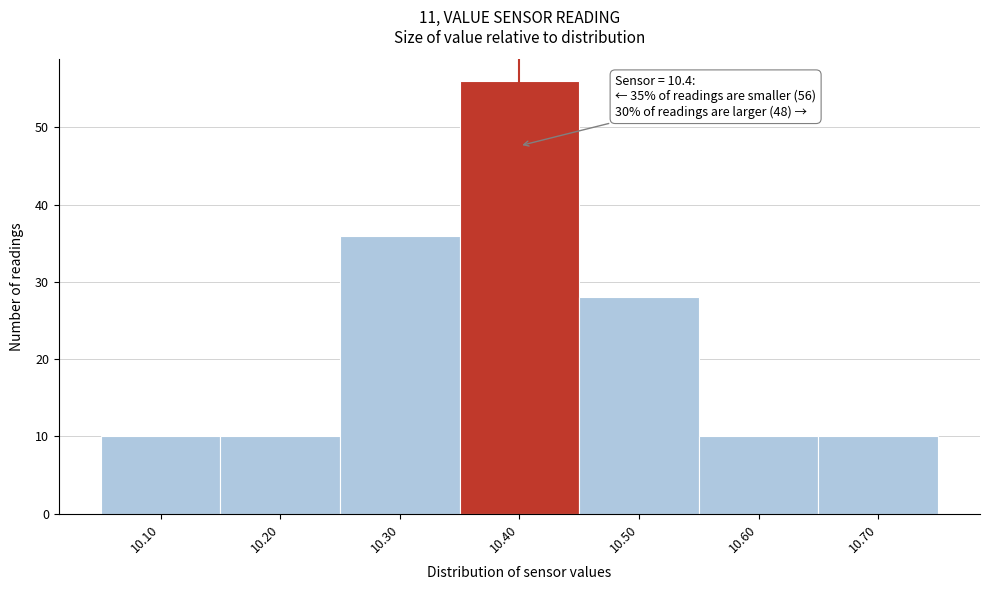

Which range on the x-axis has the tallest bar?

10.35 to 10.45